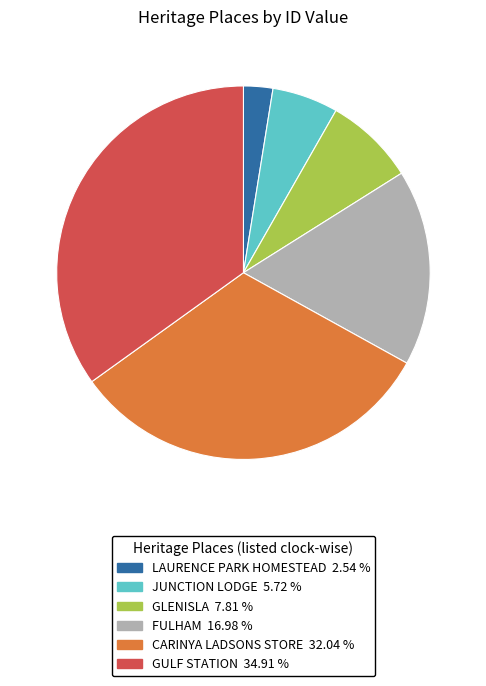

The LAURENCE PARK HOMESTEAD slice represents 3% of the pie. True or false?

True